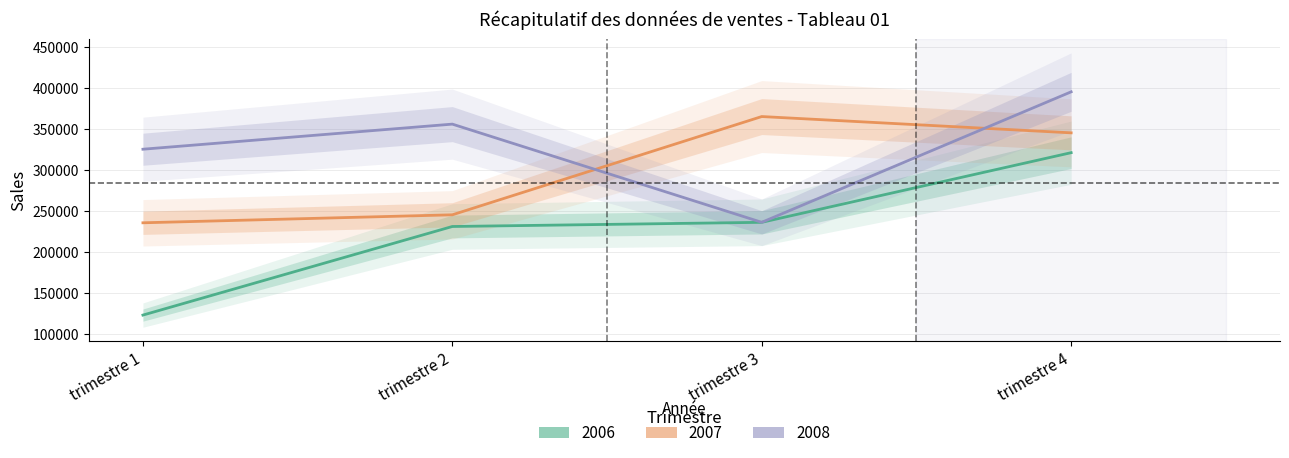

What is the greatest value displayed?

395621